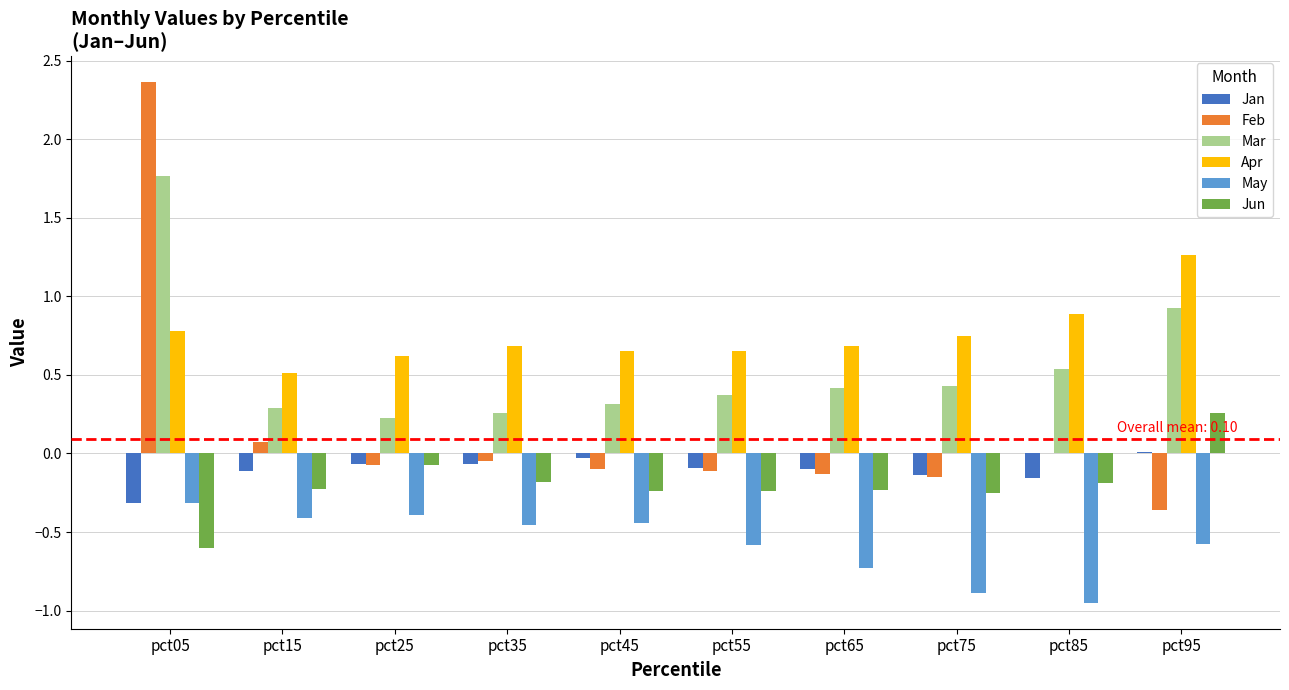

True or false: Apr has a value of 1.0 at pct35.

False